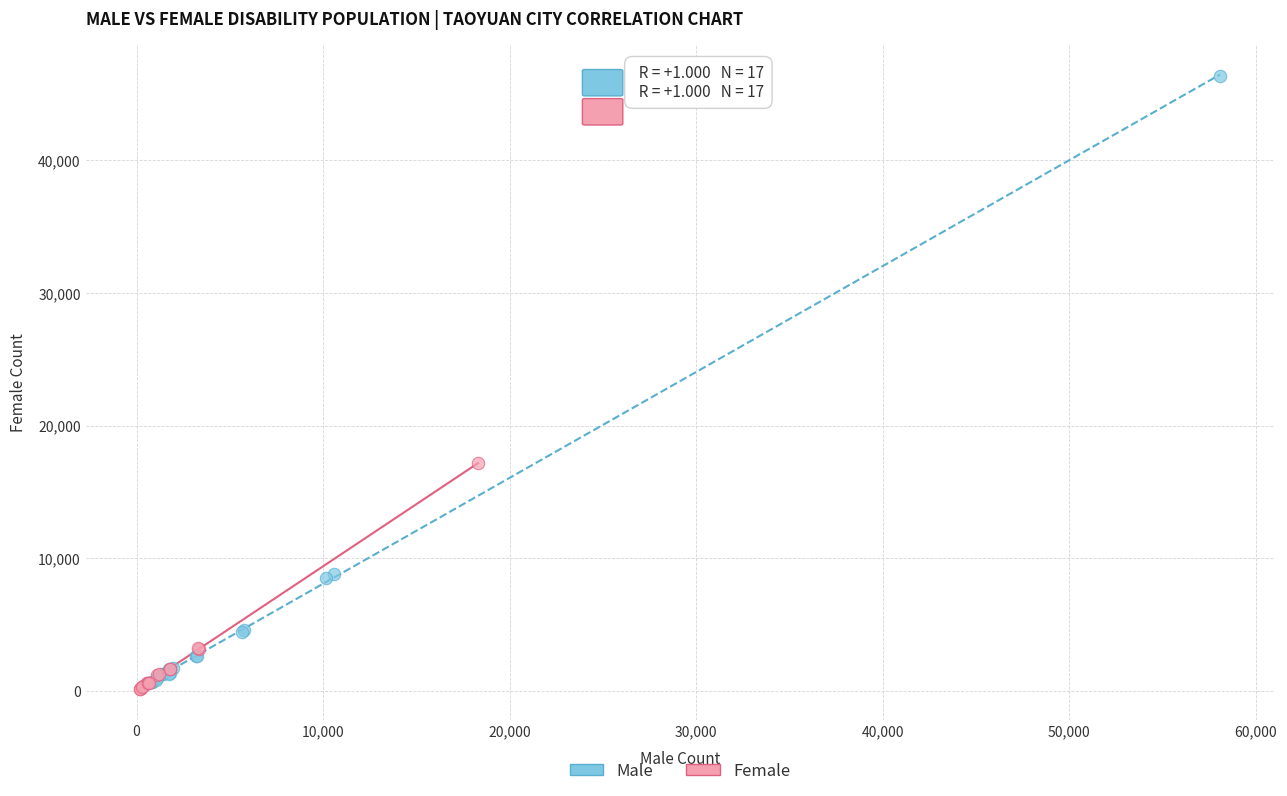

What are all the series names shown in the legend?

Male, Female